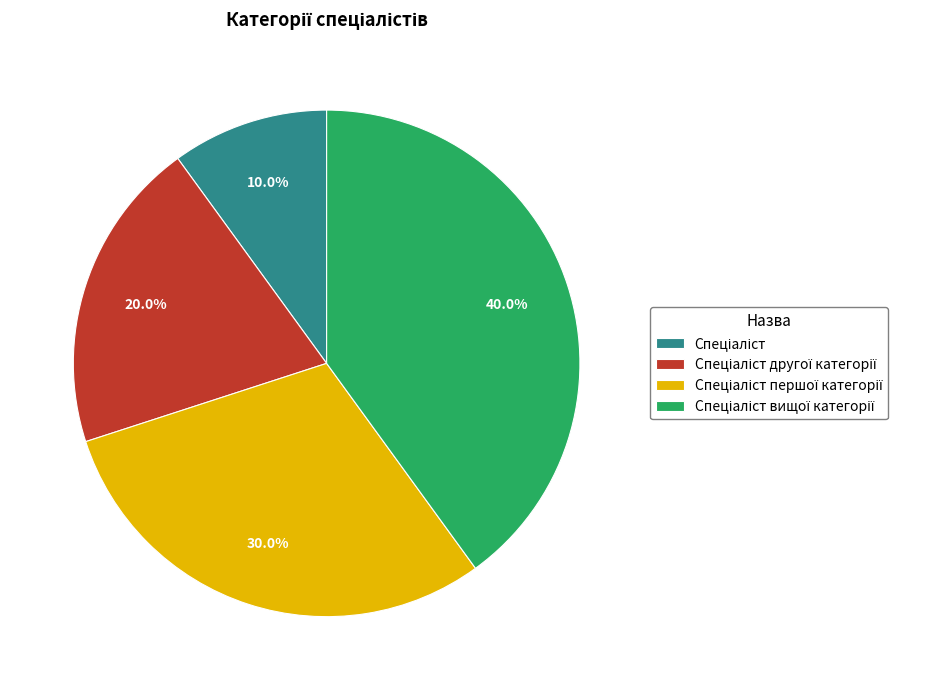

Is there any slice that represents more than half of the pie?

No